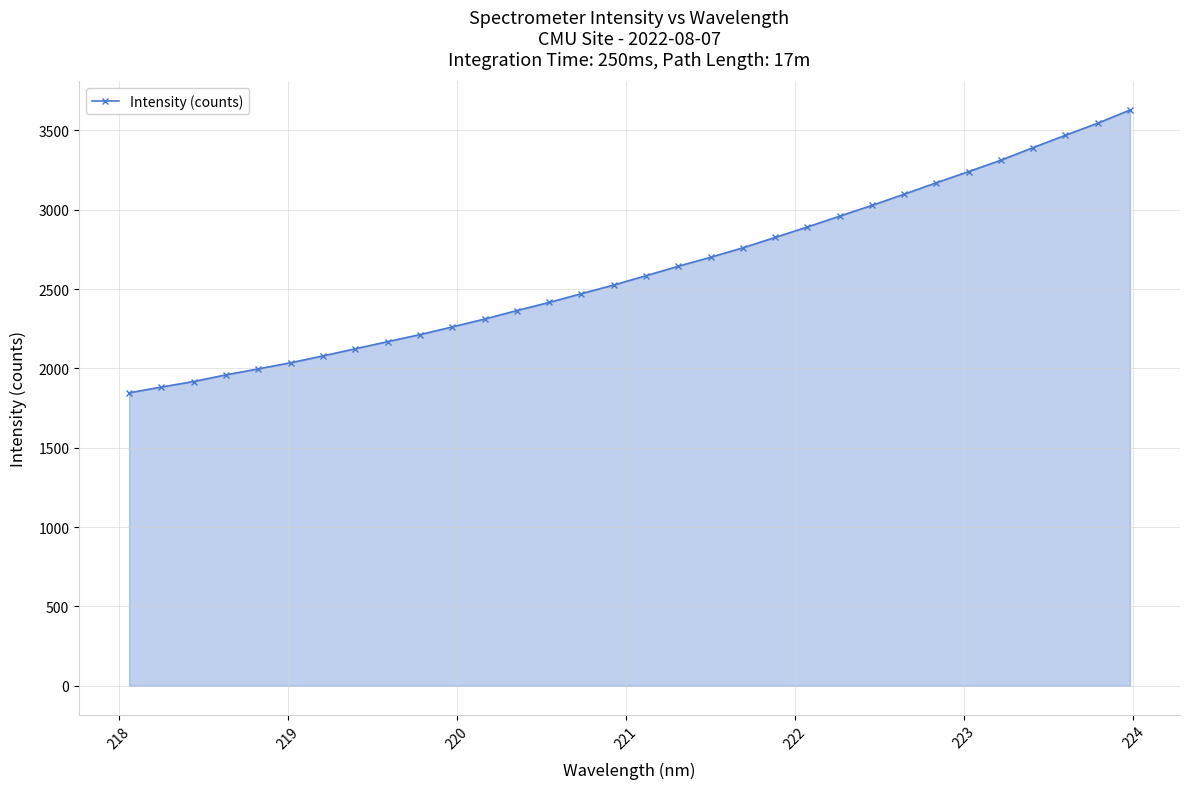

What is the smallest value displayed?

1846.3